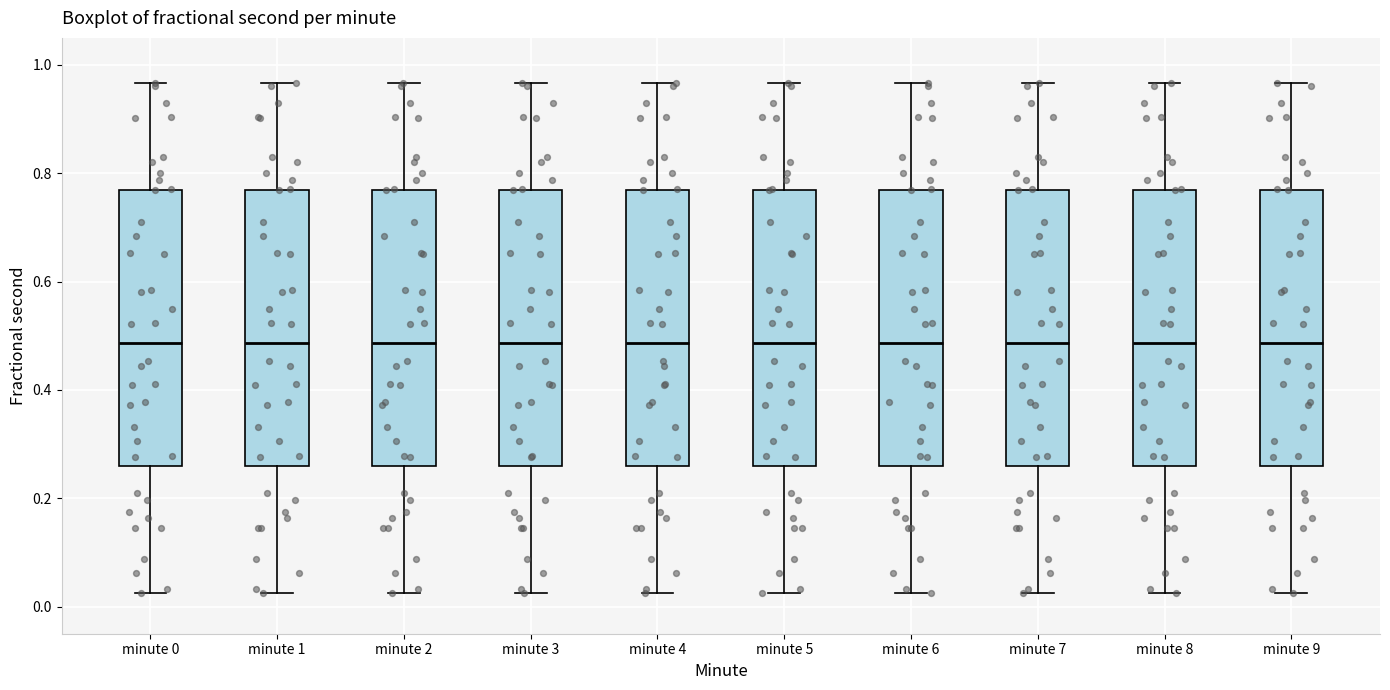

Reading left to right, transcribe this box plot: for each box, give where its median line is, the range the box spans, and where its two whiskers end, as read against the y-axis. The values are not printed on the chart, so give them approximately, as read against the axis.

minute 0: median 0.48, box 0.26 to 0.76, whiskers 0.02 to 0.96
minute 1: median 0.48, box 0.26 to 0.76, whiskers 0.02 to 0.96
minute 2: median 0.48, box 0.26 to 0.76, whiskers 0.02 to 0.96
minute 3: median 0.48, box 0.26 to 0.76, whiskers 0.02 to 0.96
minute 4: median 0.48, box 0.26 to 0.76, whiskers 0.02 to 0.96
minute 5: median 0.48, box 0.26 to 0.76, whiskers 0.02 to 0.96
minute 6: median 0.48, box 0.26 to 0.76, whiskers 0.02 to 0.96
minute 7: median 0.48, box 0.26 to 0.76, whiskers 0.02 to 0.96
minute 8: median 0.48, box 0.26 to 0.76, whiskers 0.02 to 0.96
minute 9: median 0.48, box 0.26 to 0.76, whiskers 0.02 to 0.96